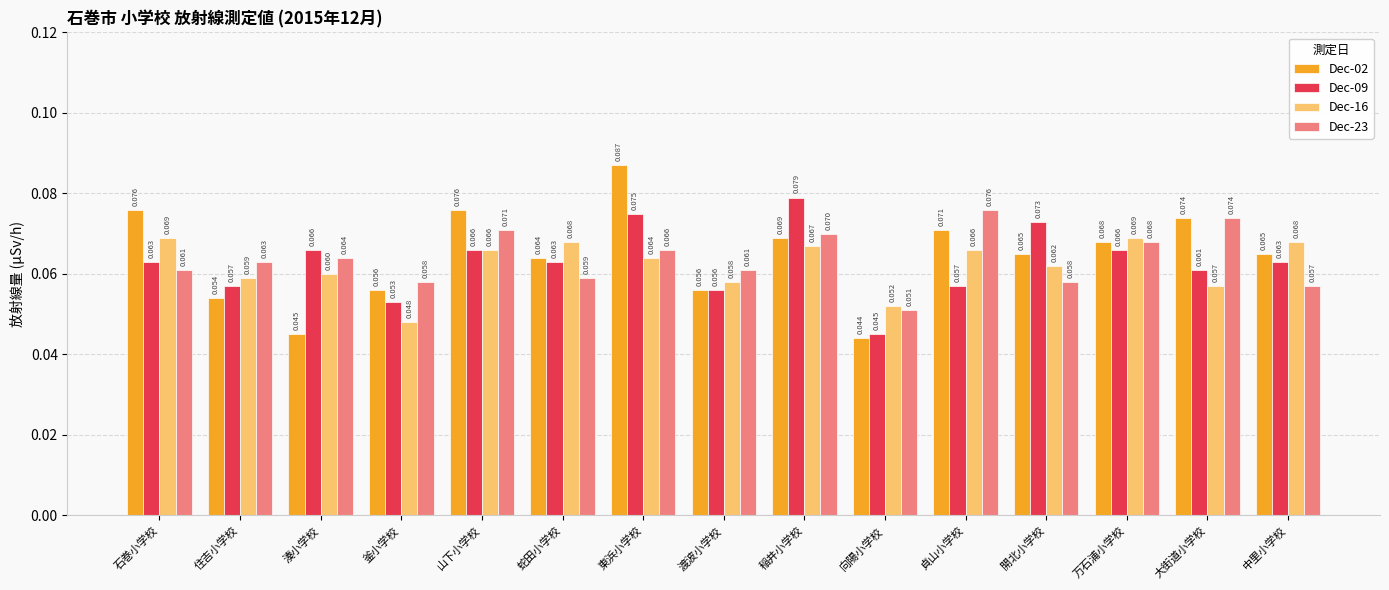

Is the value of Dec-02 at 釜小学校 greater than the value of Dec-09 at 中里小学校?

No